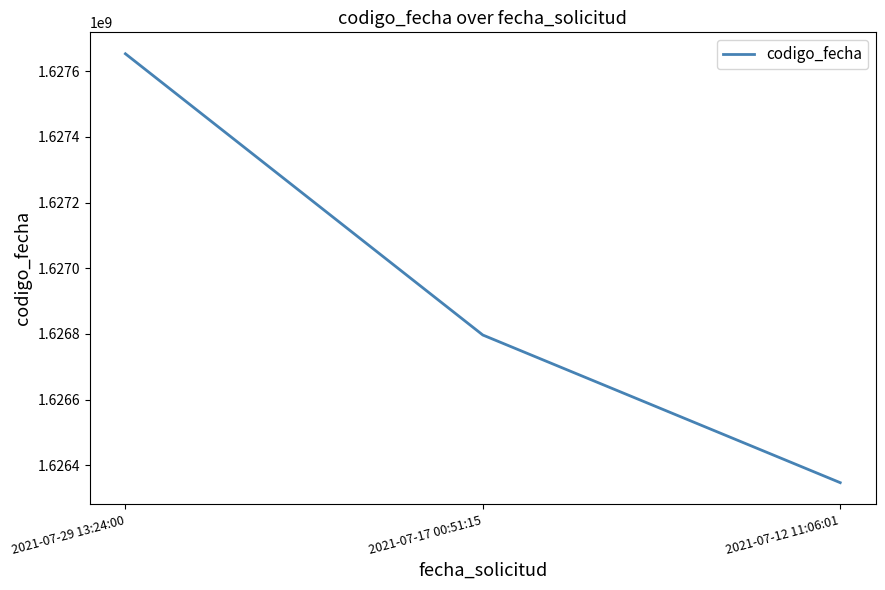

Does the chart have visible grid lines?

No